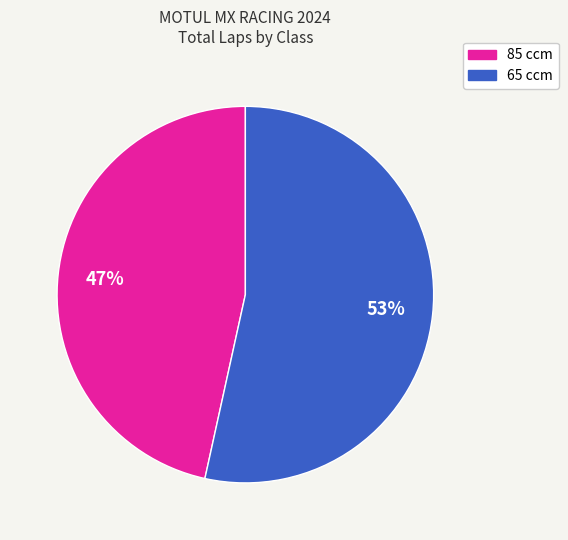

Is there a majority slice in this chart?

Yes